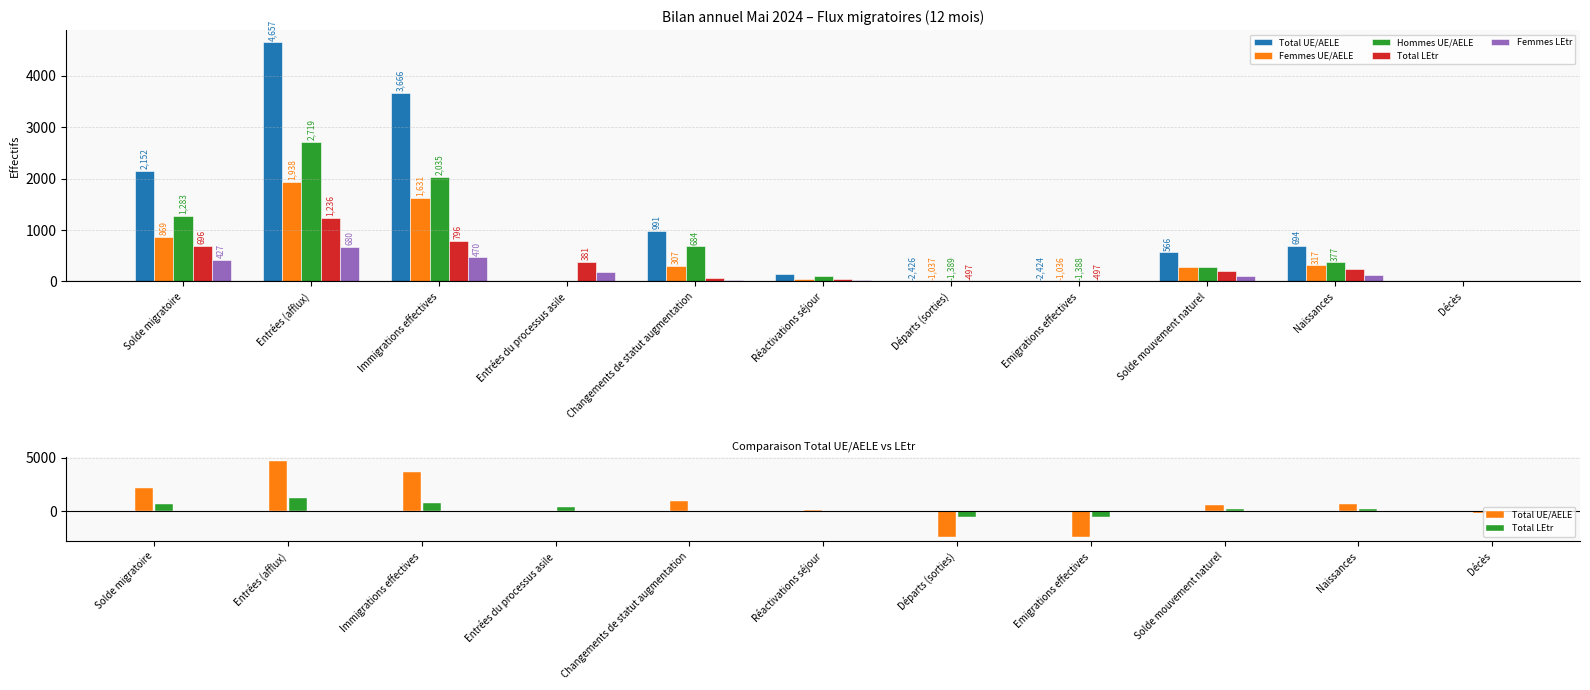

What is the minimum value for Total LEtr?

-497